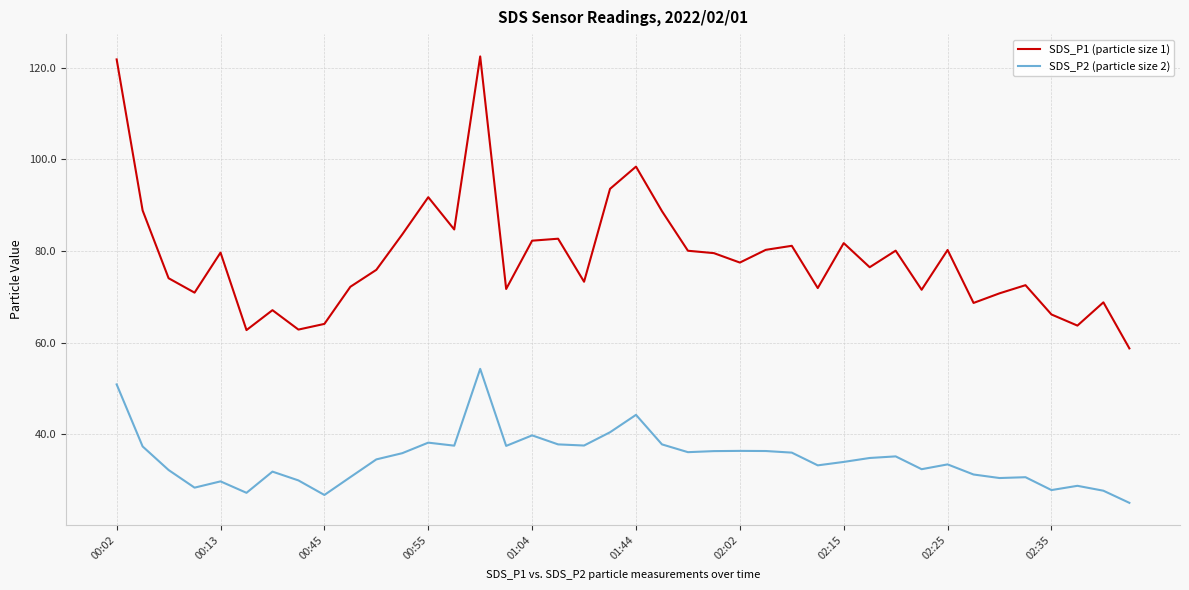

What is the difference between the maximum and minimum values in the SDS_P1 (particle size 1) series?

63.8